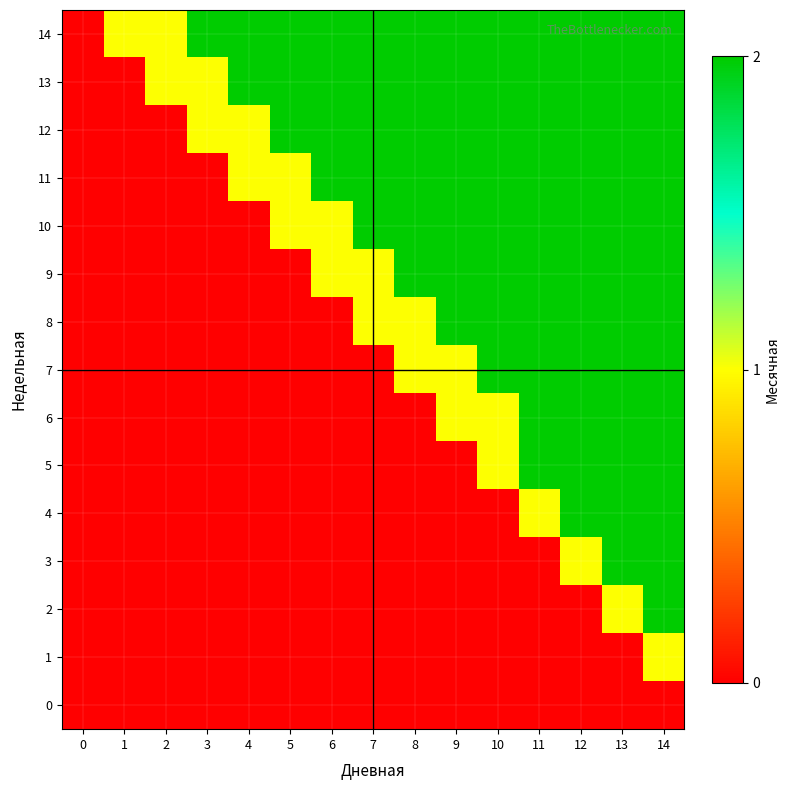

At which category is the sum across all series the highest?

14